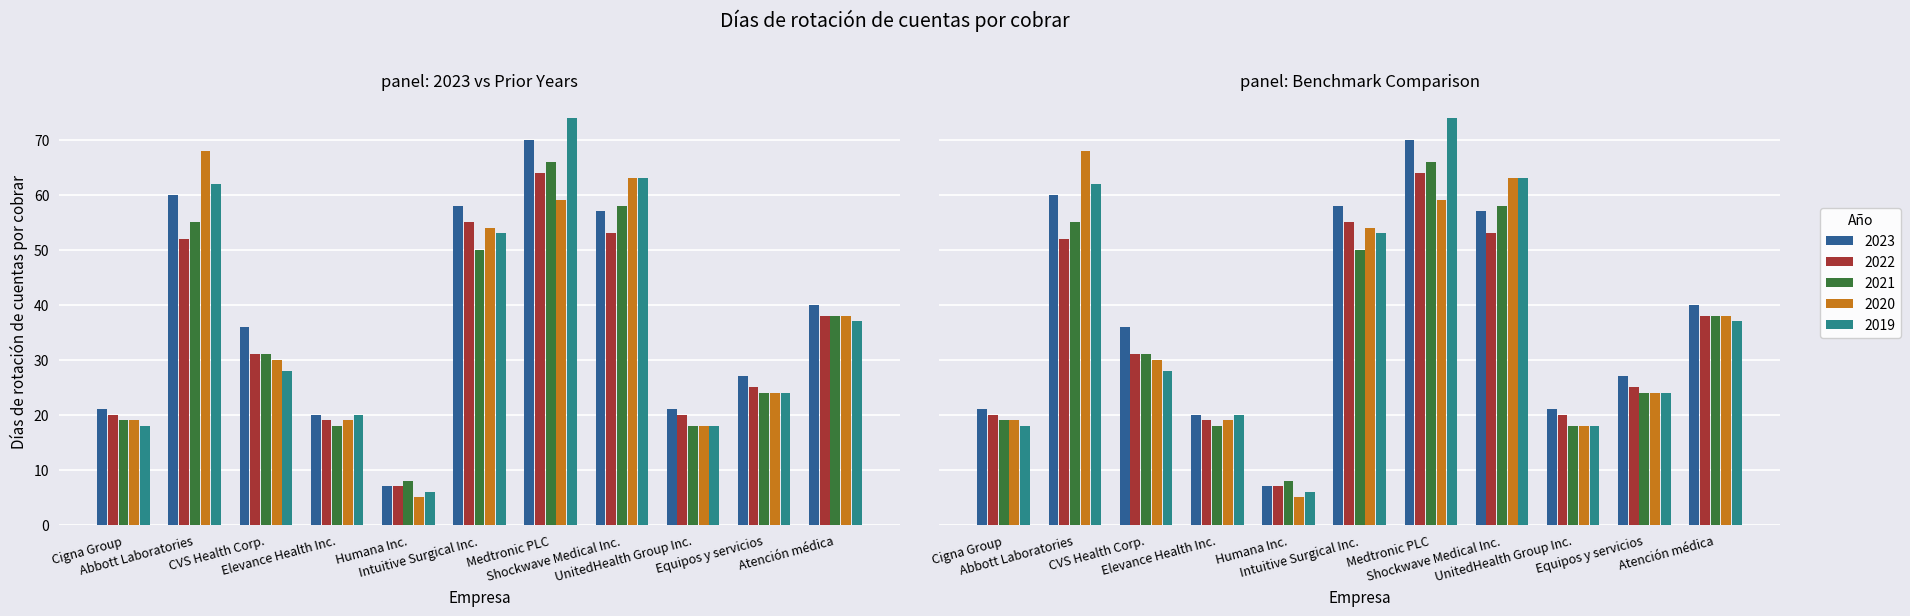

Rank the categories by 2022 value from highest to lowest.

Medtronic PLC, Intuitive Surgical Inc., Shockwave Medical Inc., Abbott Laboratories, Atención médica, CVS Health Corp., Equipos y servicios, Cigna Group, UnitedHealth Group Inc., Elevance Health Inc., Humana Inc.